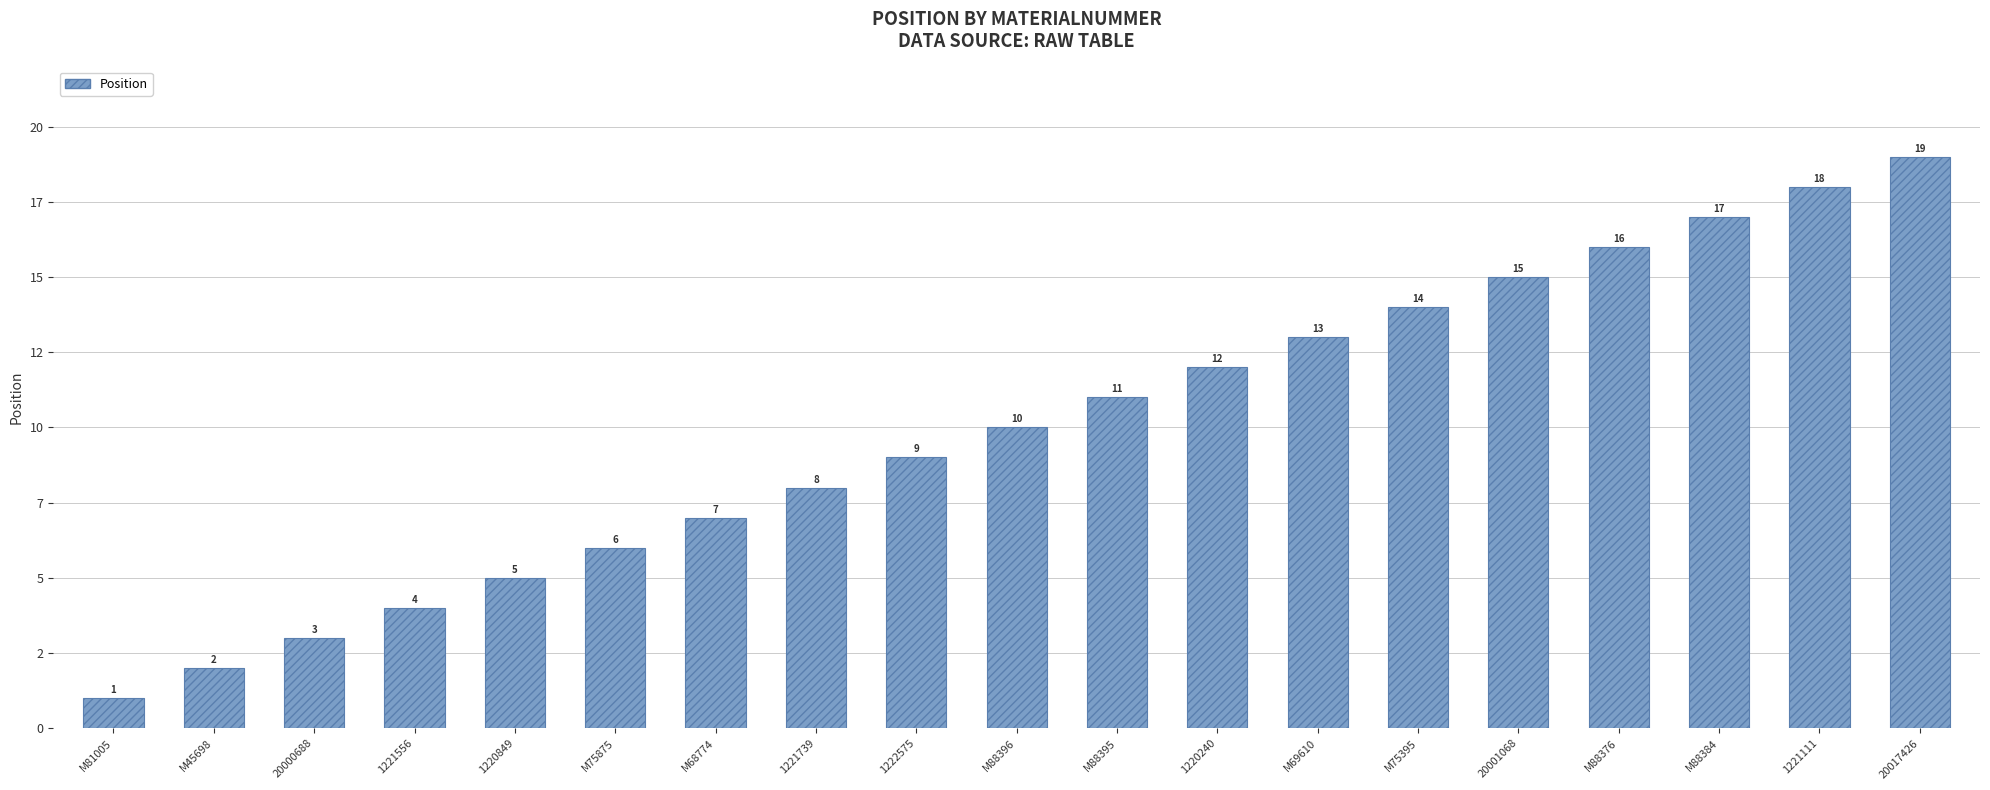

What is the value of the 5th bar from the left?

5